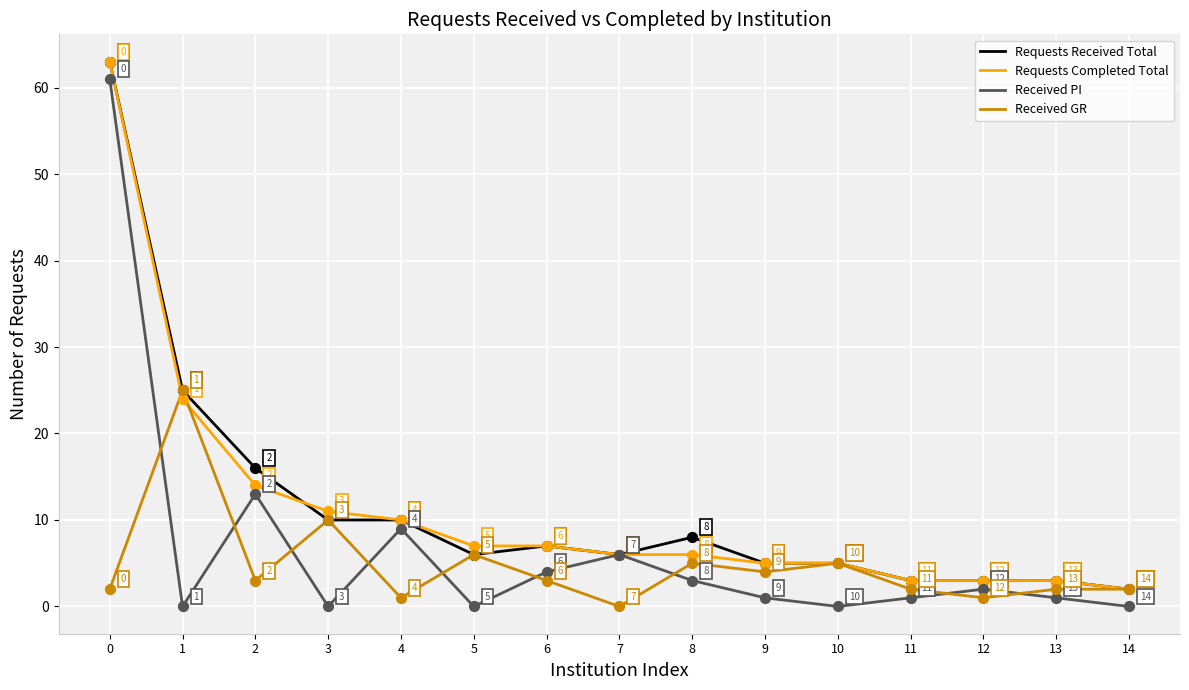

Which series changed the most between 1 and 13?

Received GR